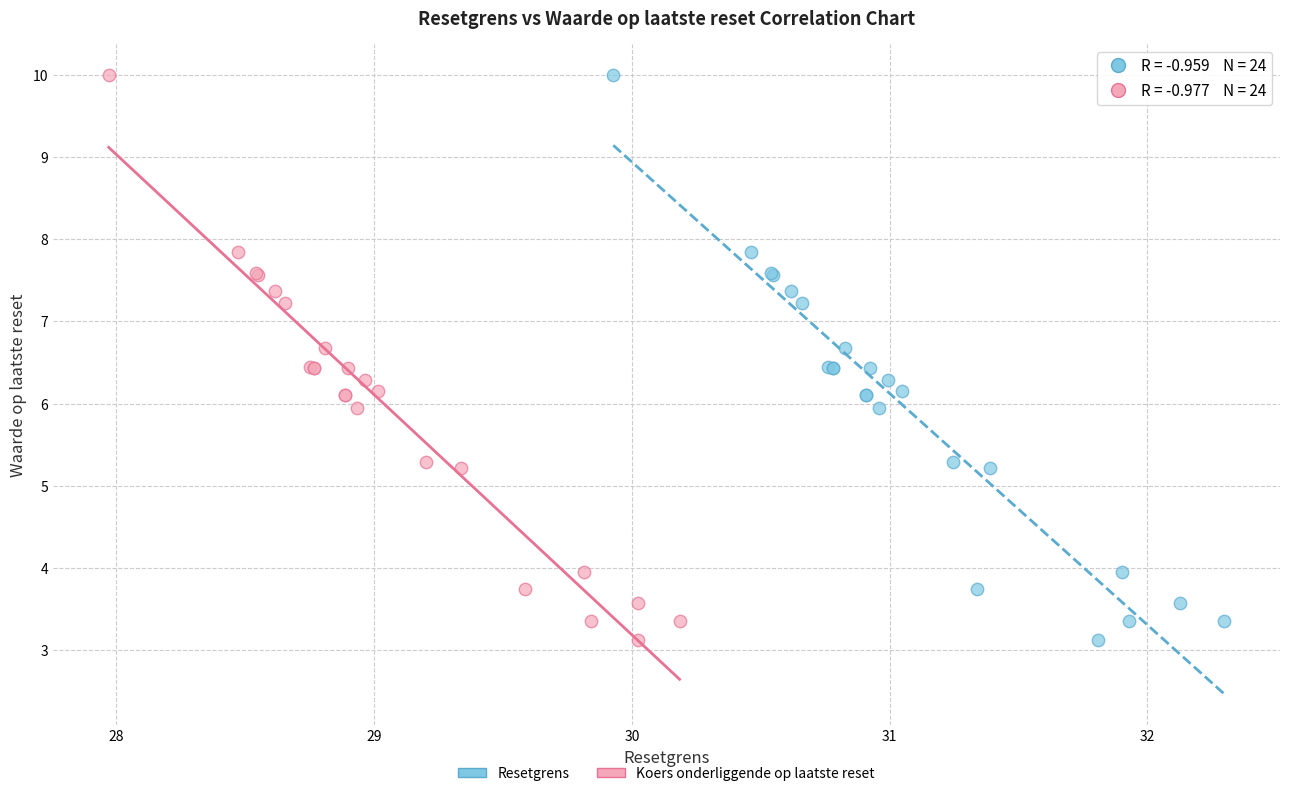

What are all the series names shown in the legend?

Resetgrens, Koers onderliggende op laatste reset